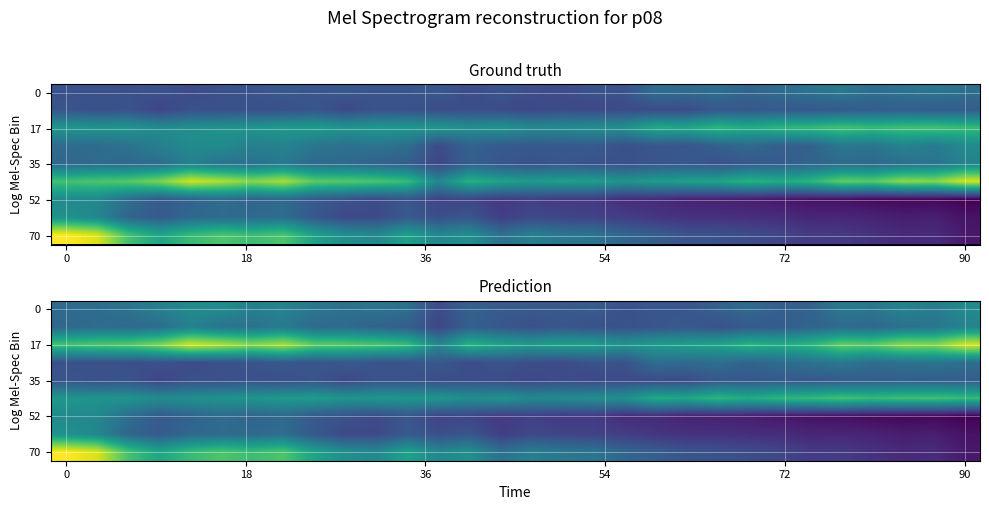

Between 12 and 25, which is larger?

25